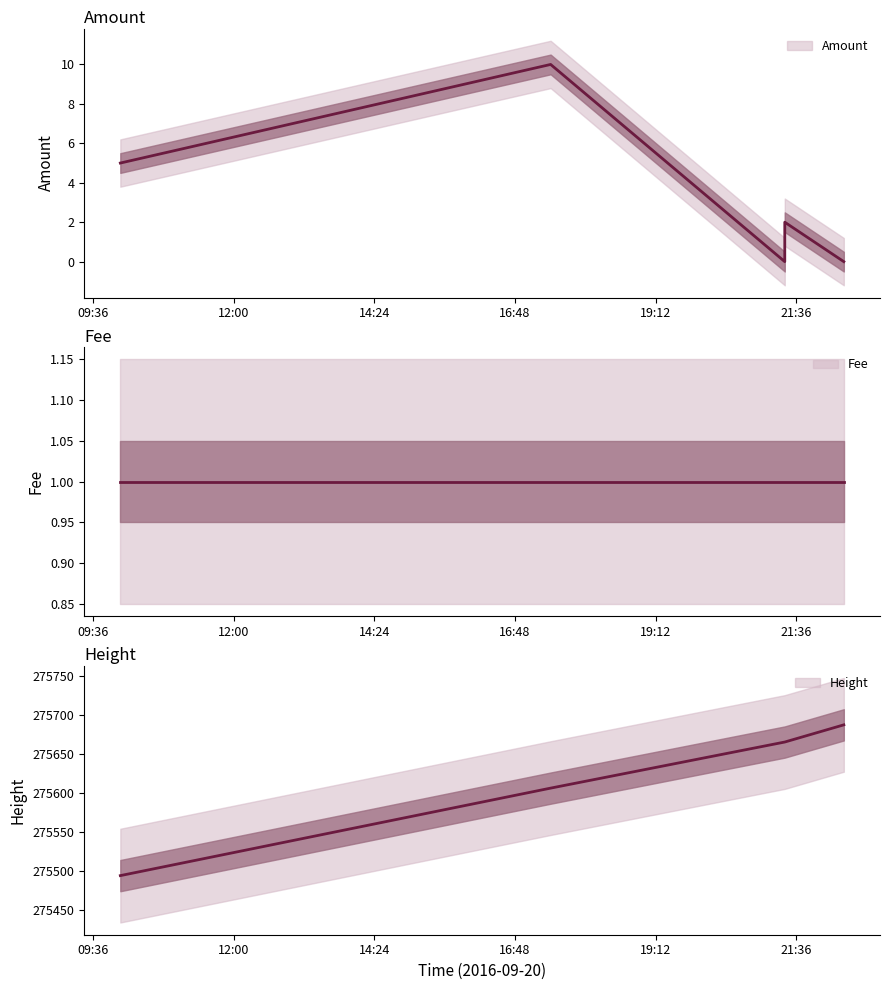

What is the greatest value displayed?

10